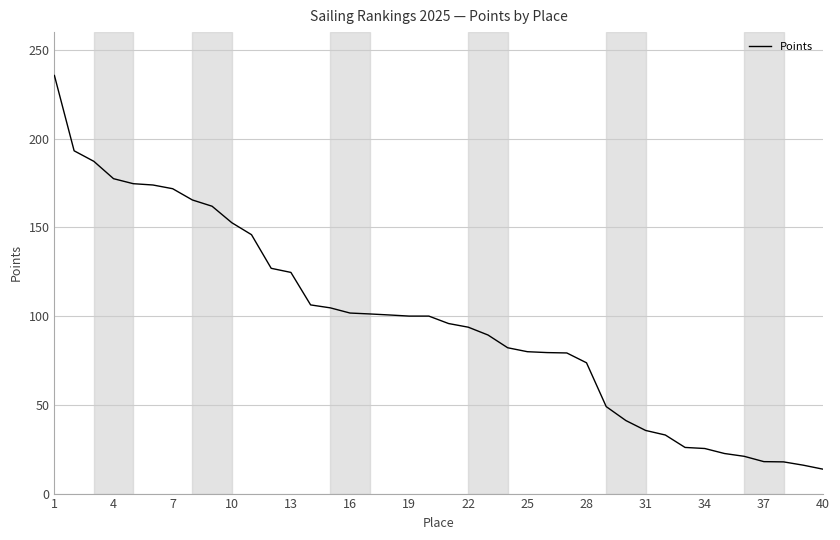

What is the greatest value displayed?

235.6